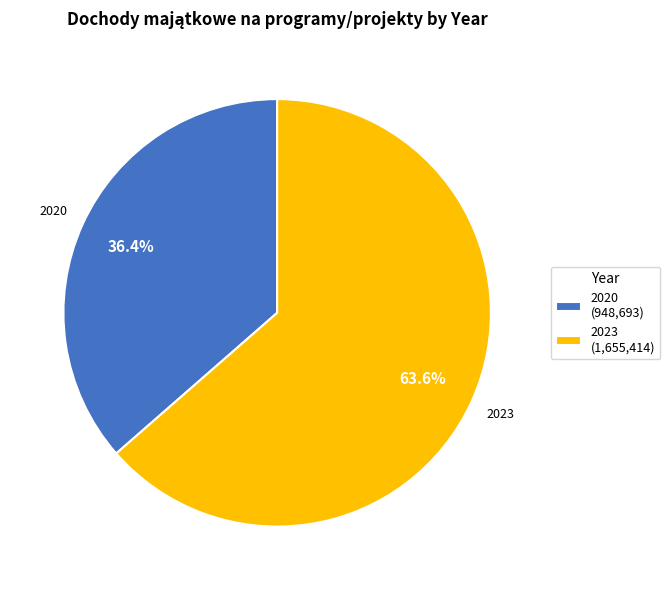

Between 2023 (1,655,414) and 2020 (948,693), which is larger?

2023 (1,655,414)